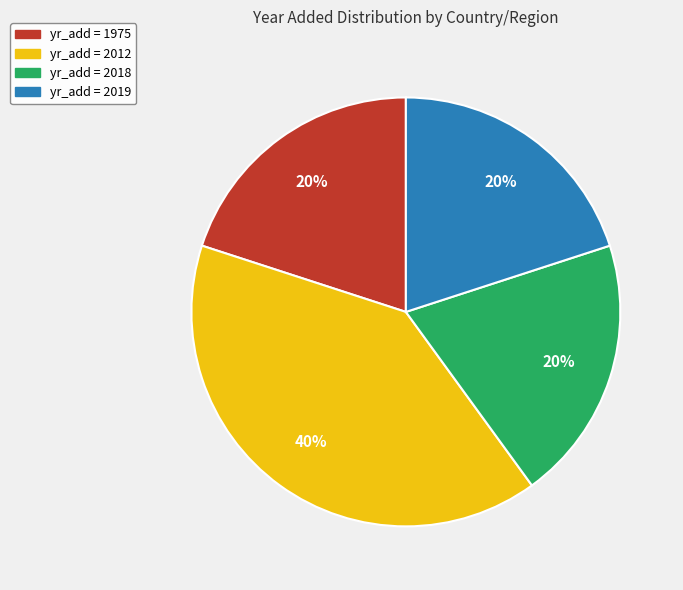

To the nearest percent, what is the difference between the largest and smallest slice percentages?

20%